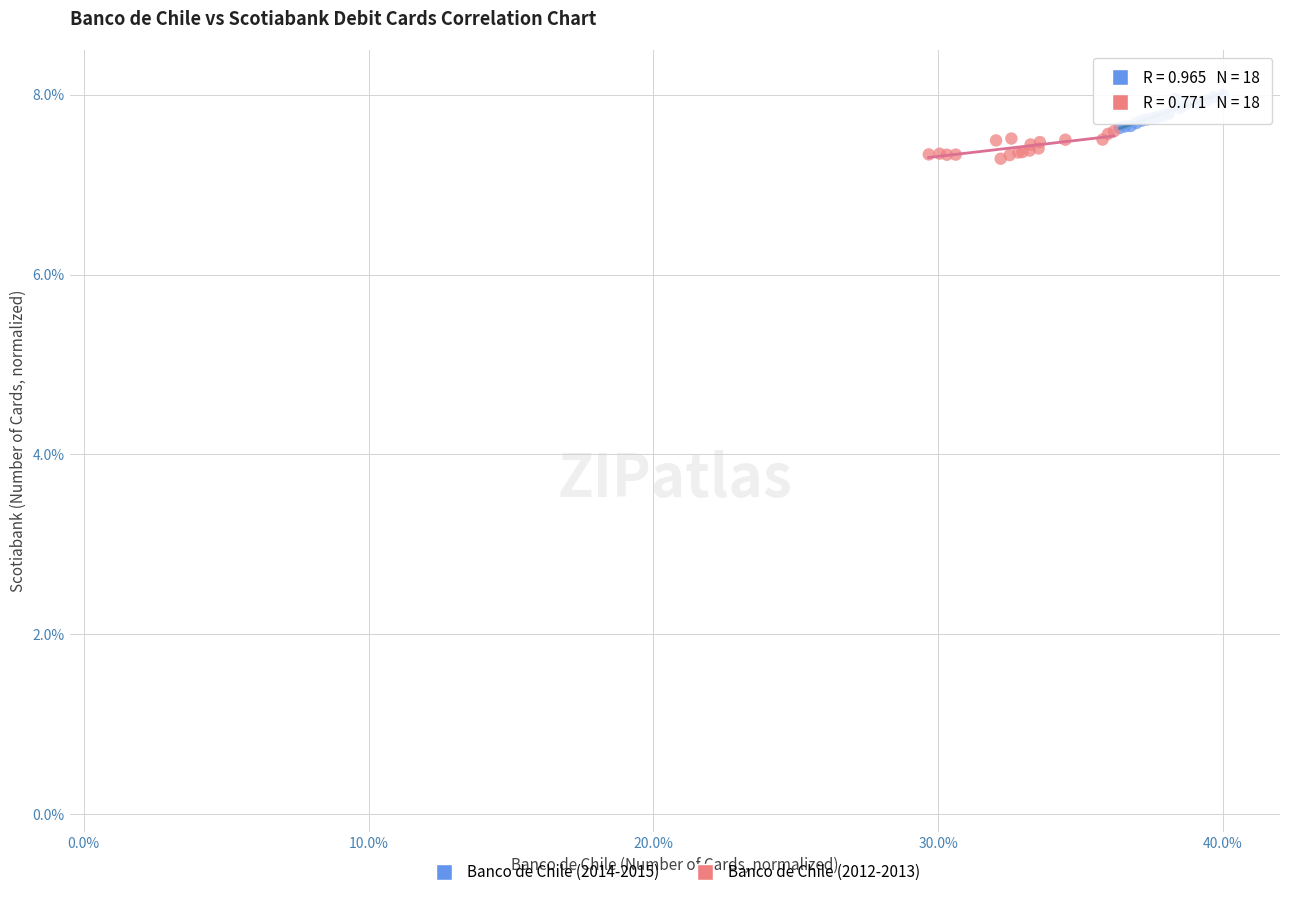

Which series contains the highest Y value?

Banco de Chile (2014-2015)